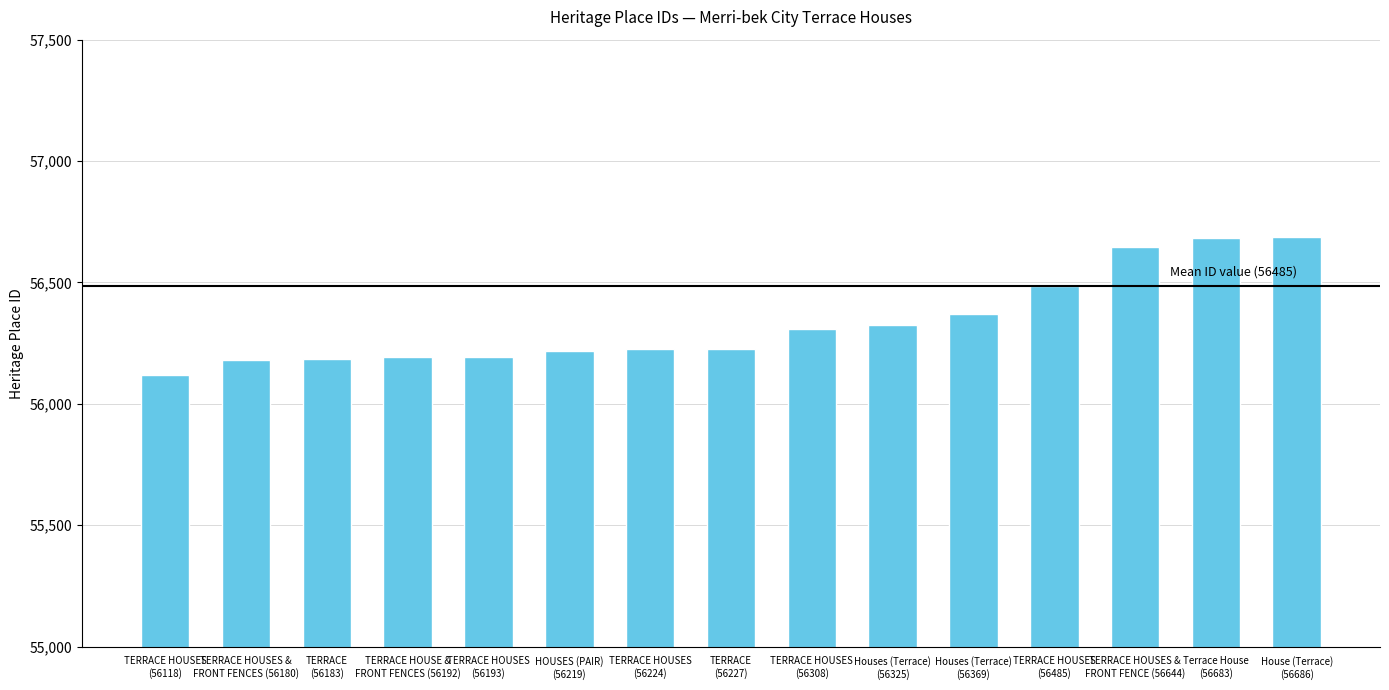

Between TERRACE HOUSES &
FRONT FENCE (56644) and TERRACE HOUSES
(56224), which is larger?

TERRACE HOUSES &
FRONT FENCE (56644)